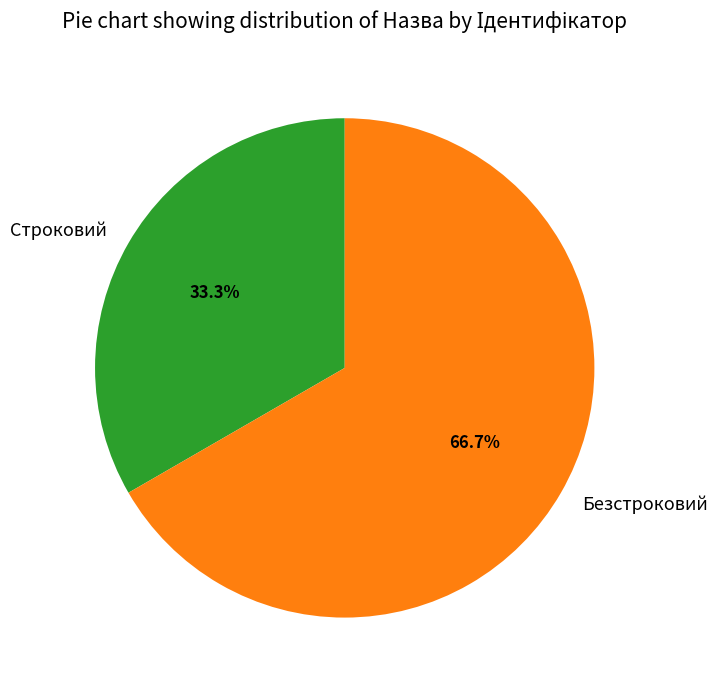

Rank the categories by value from highest to lowest.

Безстроковий, Строковий